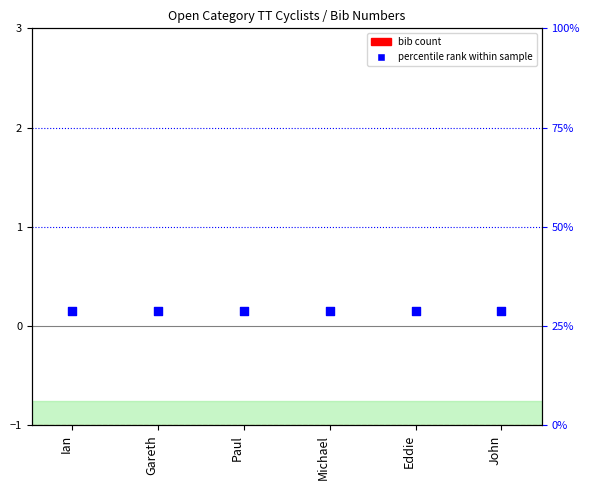

At how many categories does at least one series exceed 0?

6